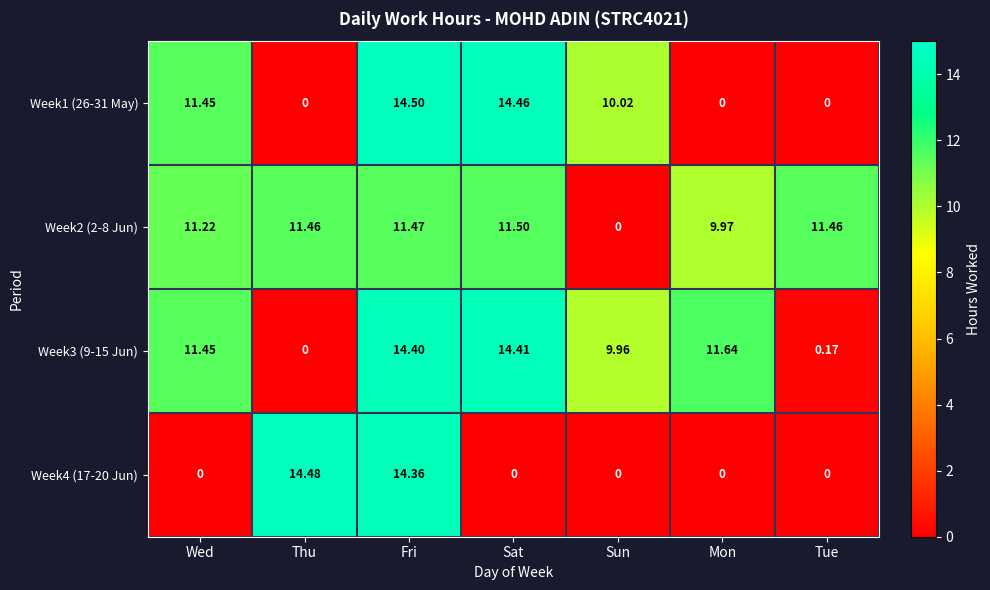

Where is Week3 (9-15 Jun) nearest to the value 7?

Sun